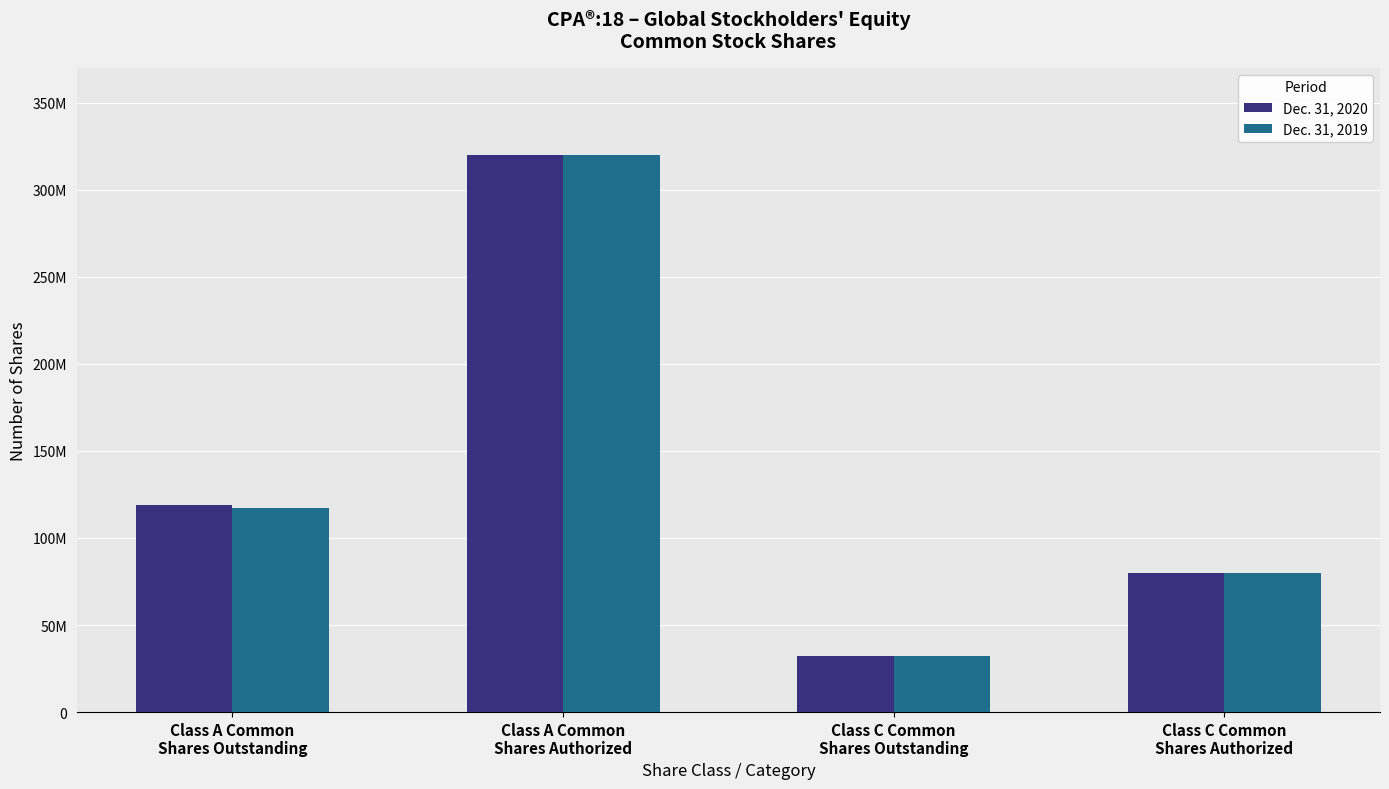

What are all the series names shown in the legend?

Dec. 31, 2020, Dec. 31, 2019